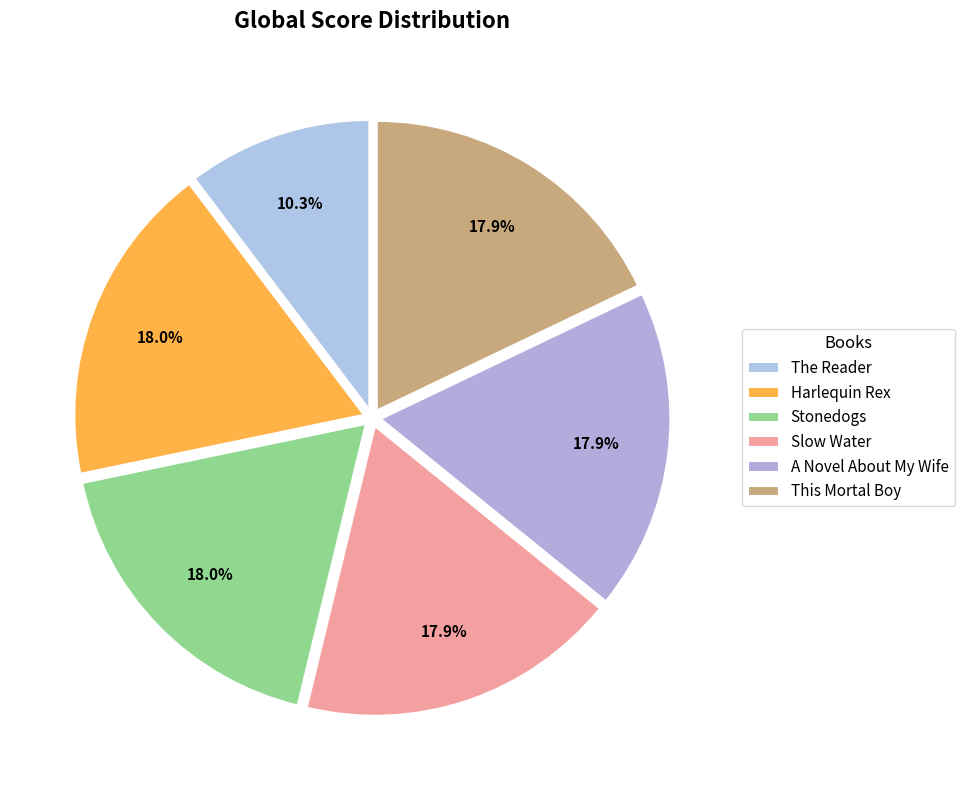

Which category has the biggest portion of the pie?

Harlequin Rex